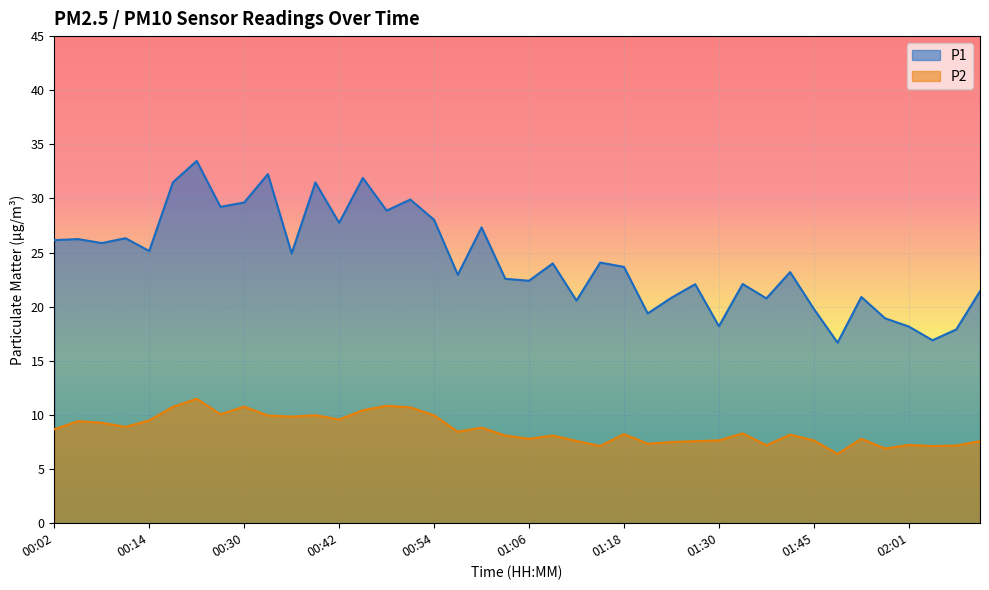

What is the greatest value displayed?

33.5